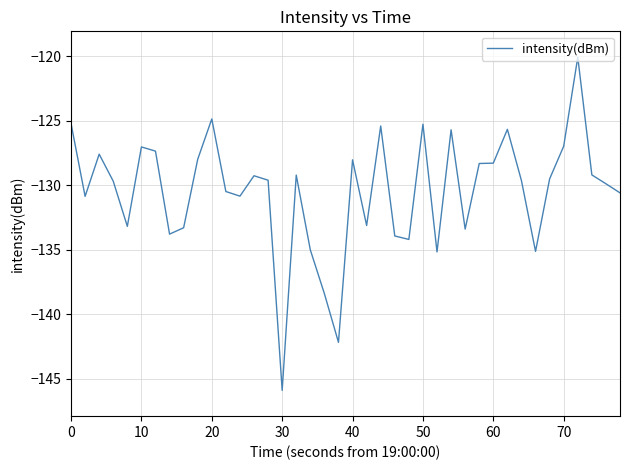

How many lines are shown in the chart?

1